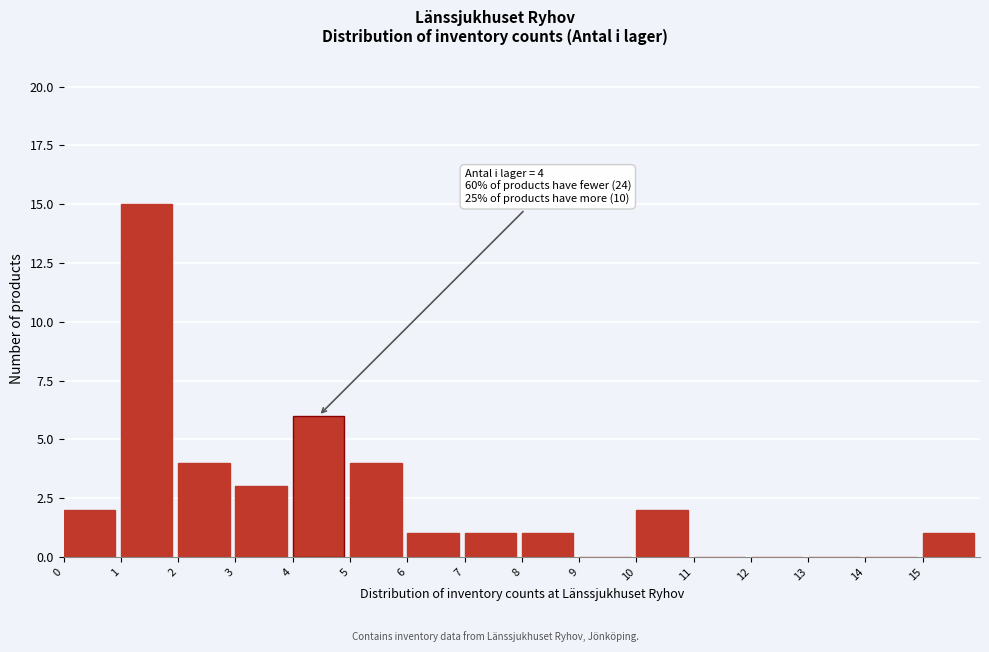

Which range on the x-axis has the tallest bar?

1 to 2